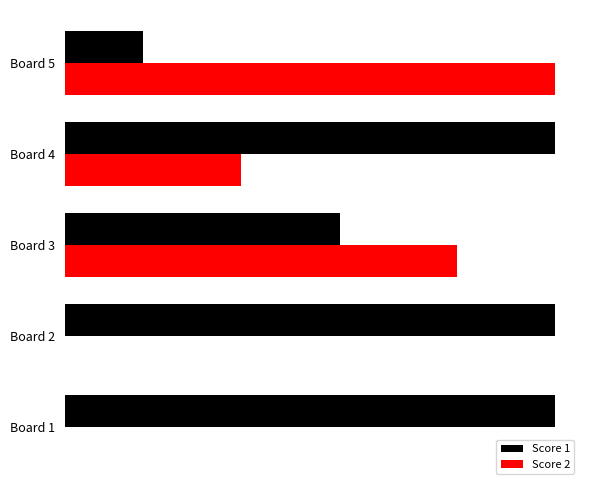

What are all the series names shown in the legend?

Score 1, Score 2